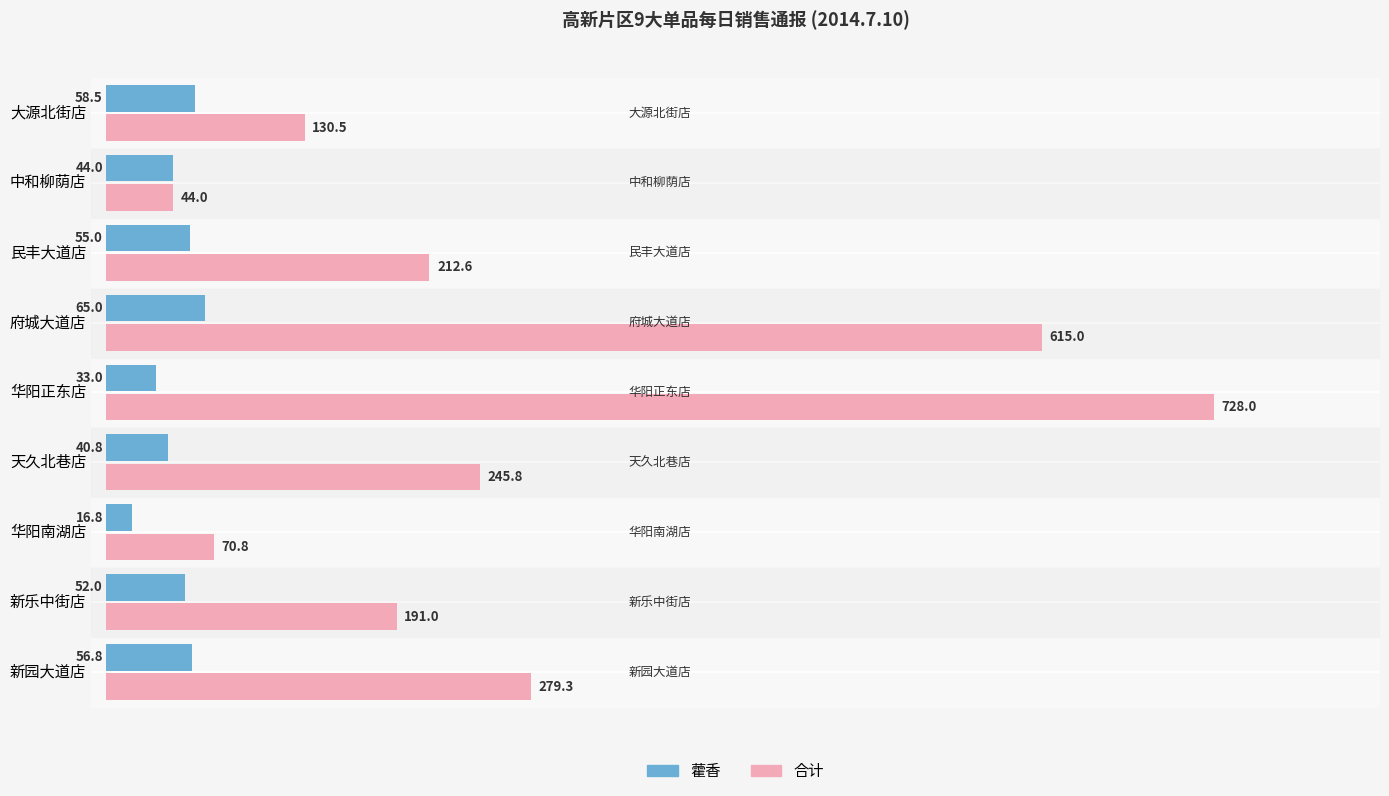

What is the sum of the 藿香 values at 新乐中街店 and 府城大道店?

117.0